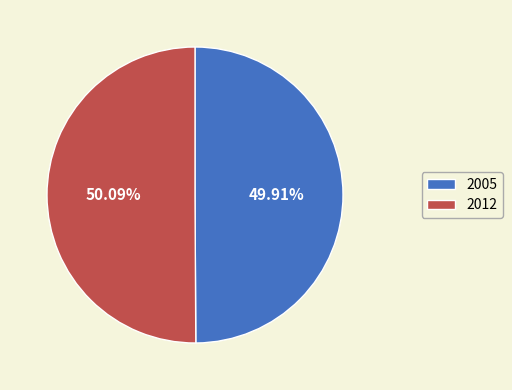

Count the number of slices in the pie.

2